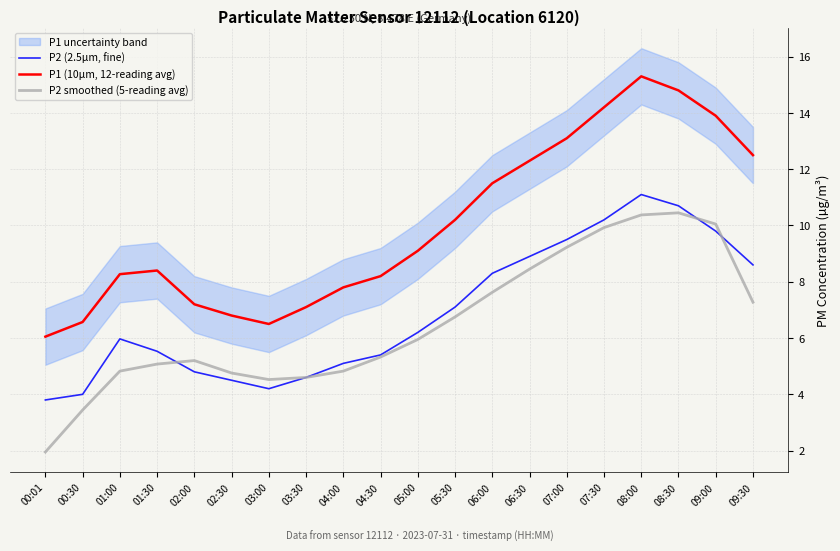

True or false: P1 (10µm, 12-reading avg) and P2 smoothed (5-reading avg) cross at least once.

False